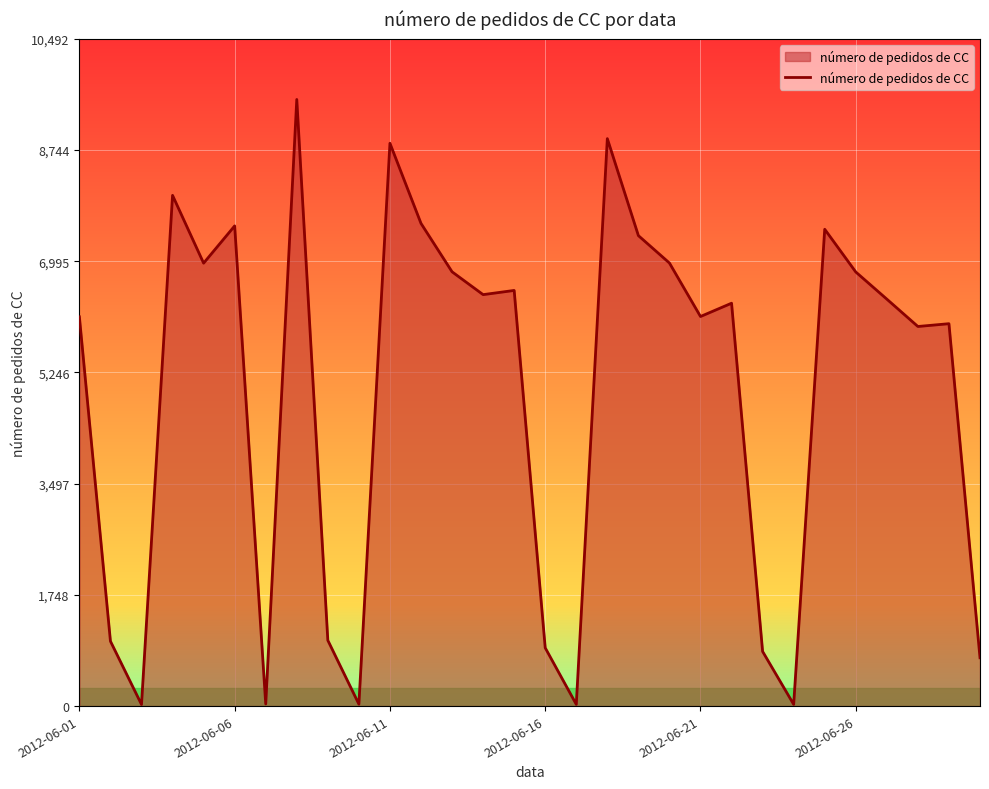

How many lines are shown in the chart?

1